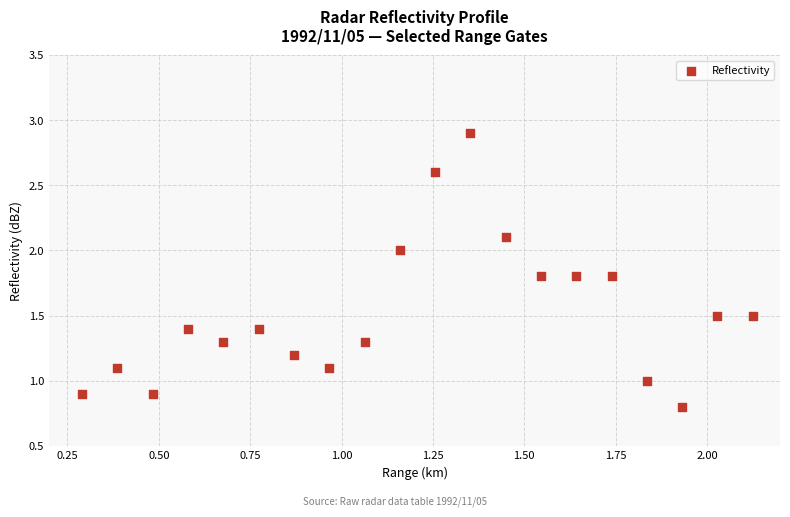

What is the range of X values (max minus min)?

1.8